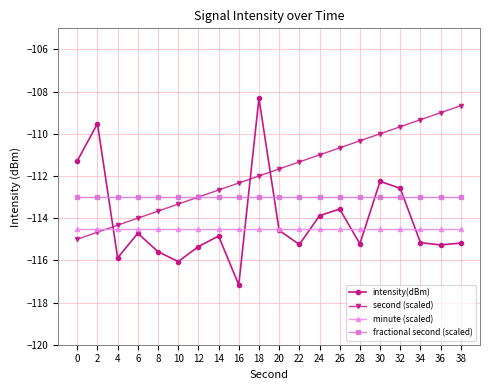

What is the spread (max minus min) of values at 4?

2.9